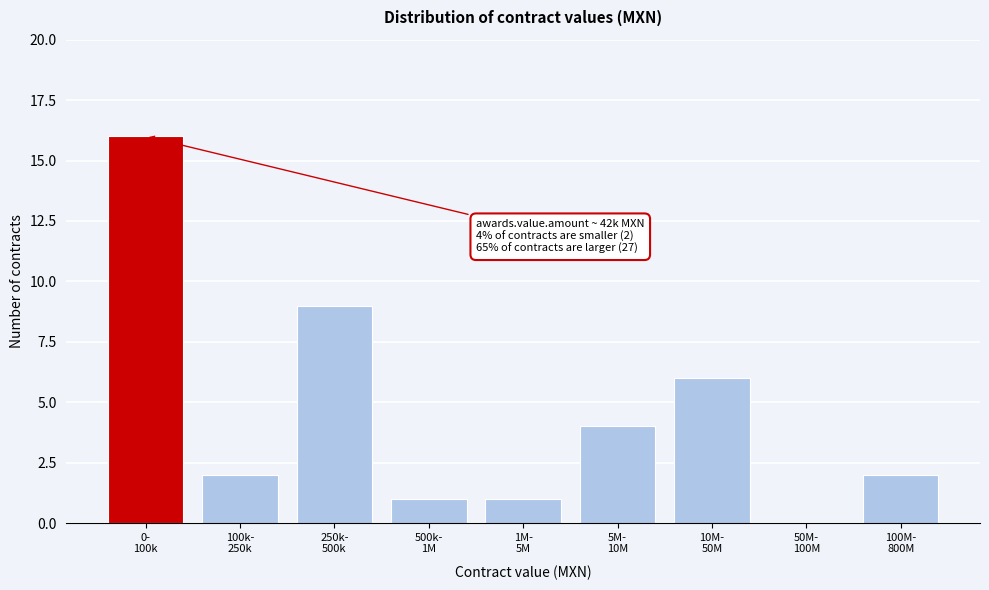

What is the sum of all values?

41